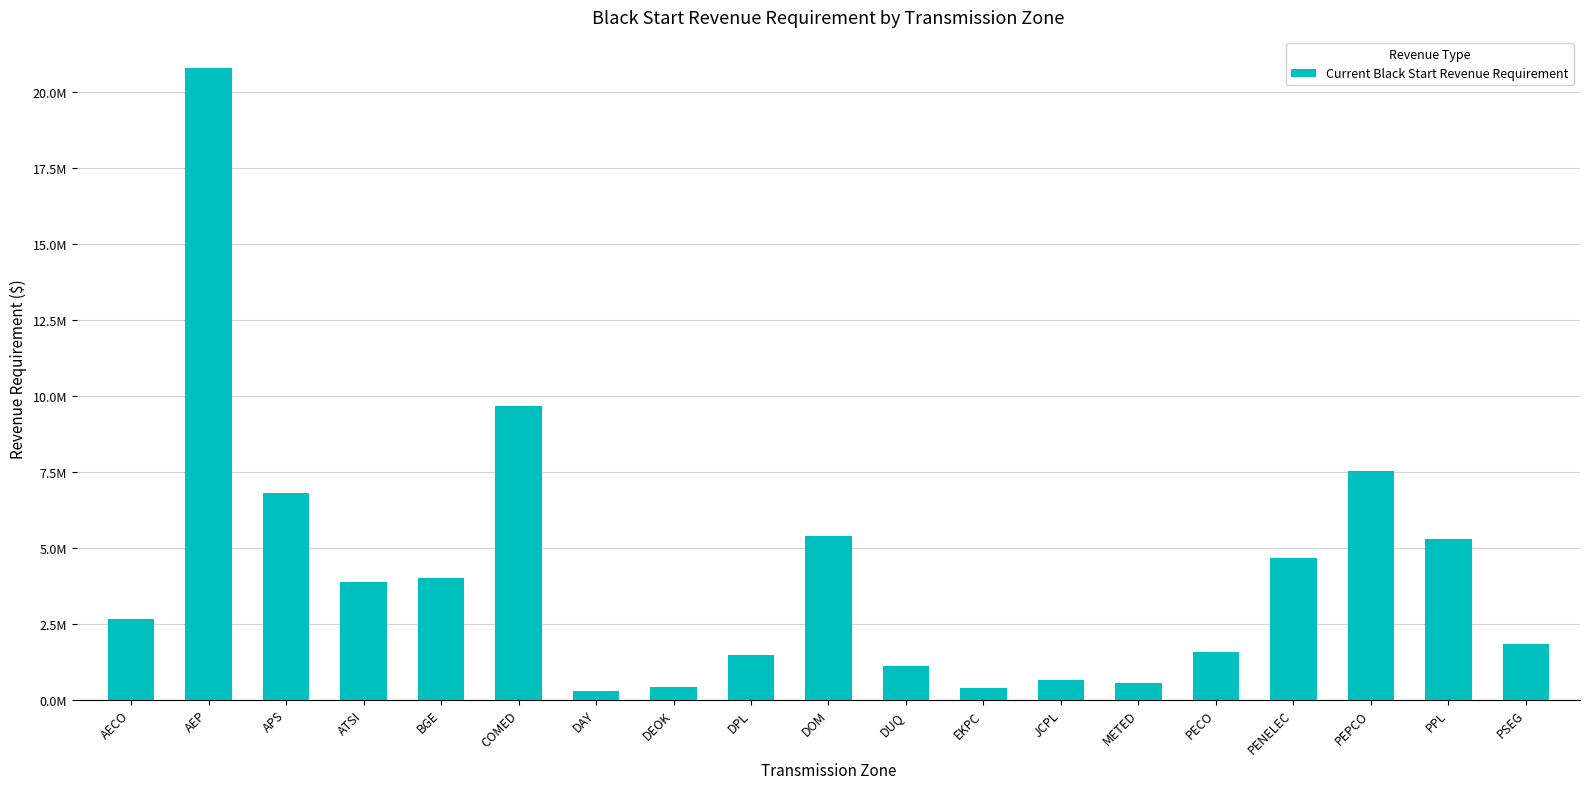

Reading left to right, extract all data points from this chart.

AECO=2664480.3	AEP=20783495.8	APS=6806480.0	ATSI=3865457.5	BGE=3995333.9	COMED=9658313.2	DAY=292804.6	DEOK=422922.1	DPL=1472170.6	DOM=5382015.3	DUQ=1090740.3	EKPC=370162.5	JCPL=642571.5	METED=558311.7	PECO=1566070.4	PENELEC=4644535.5	PEPCO=7535102.4	PPL=5285055.6	PSEG=1825989.5